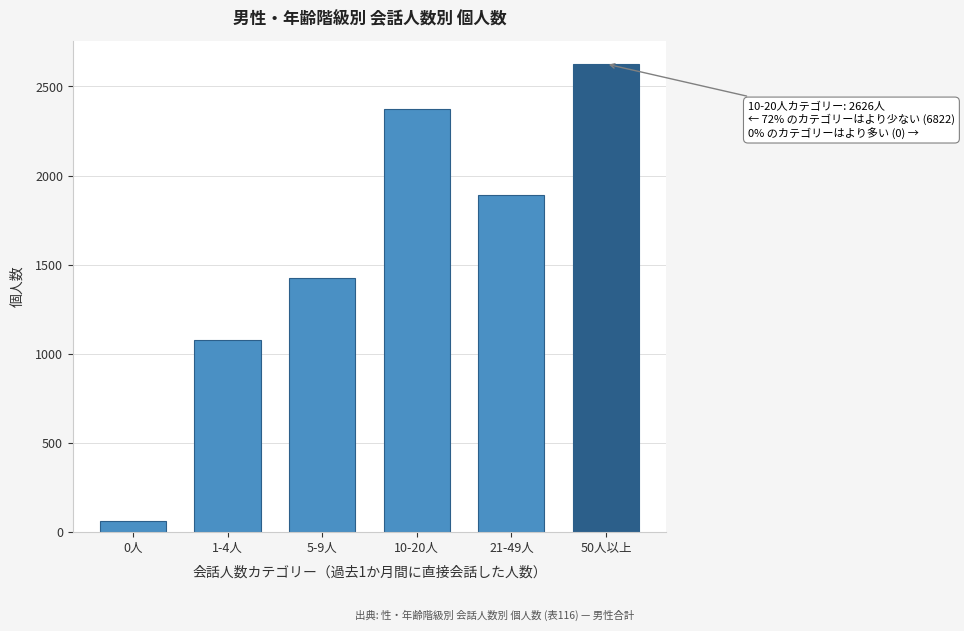

Reading left to right, list all the values displayed in this chart.

0人=60	1-4人=1077	5-9人=1424	10-20人=2372	21-49人=1889	50人以上=2626